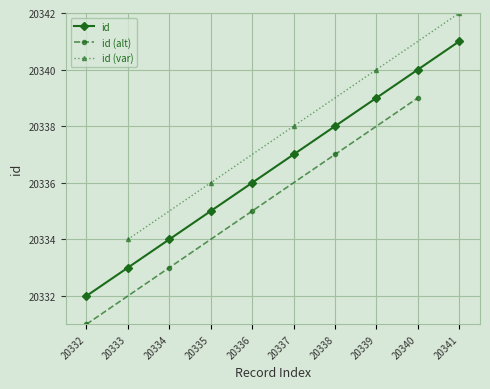

Which category has the lowest value in the id series?

20332